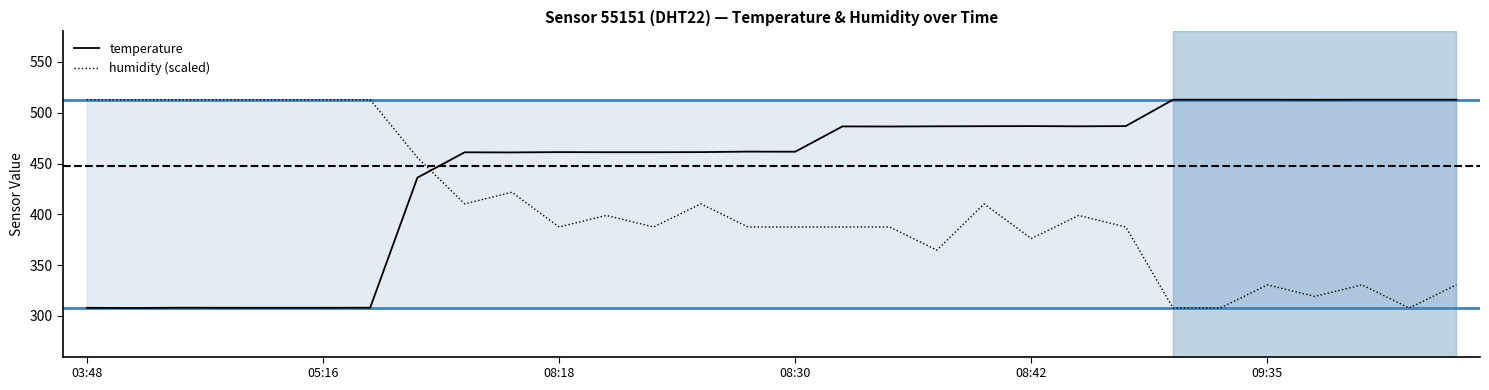

How many intersections are there between temperature and humidity (scaled)?

1